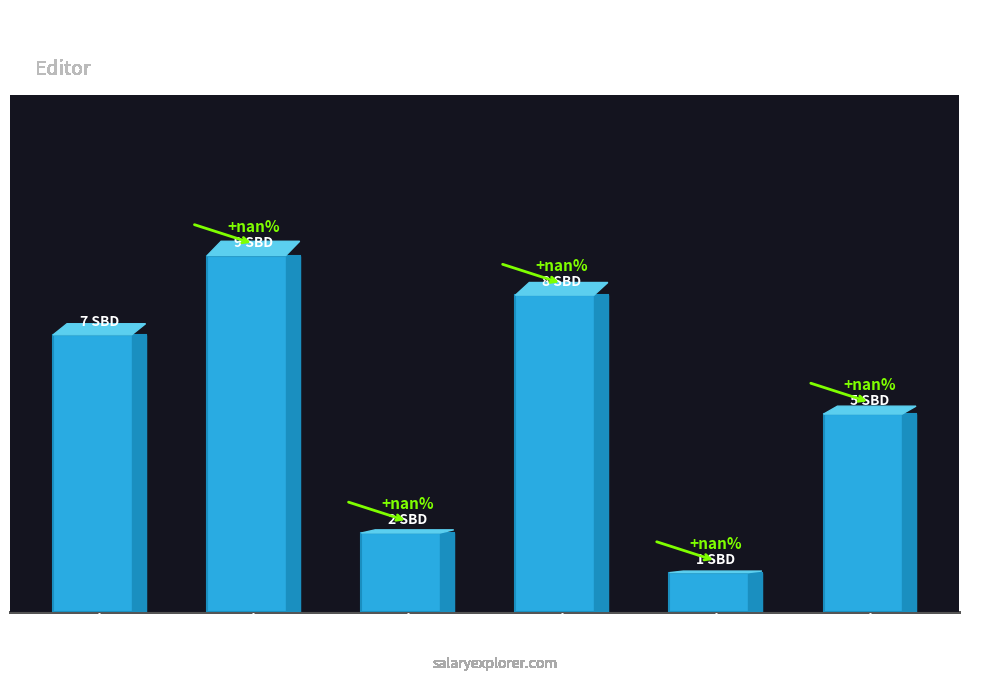

The chart shows a value of 2 at 5 to 10. True or false?

True